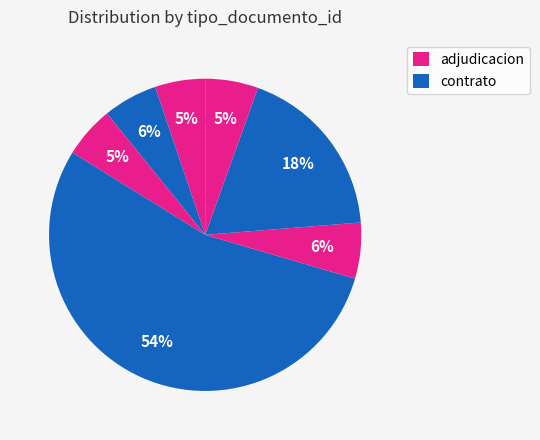

How many segments does this pie chart have?

7